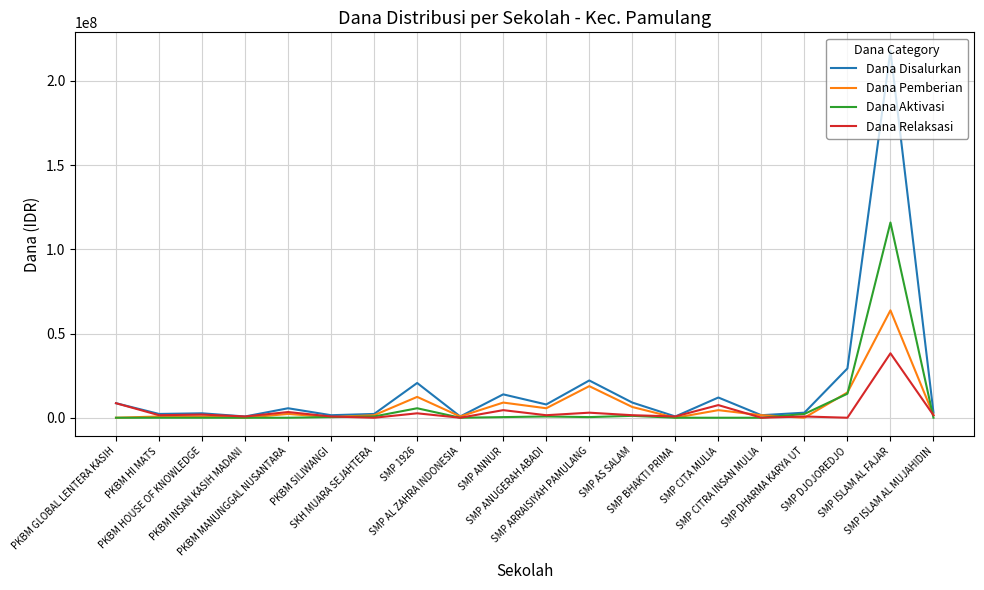

Which series has the widest spread of values?

Dana Disalurkan